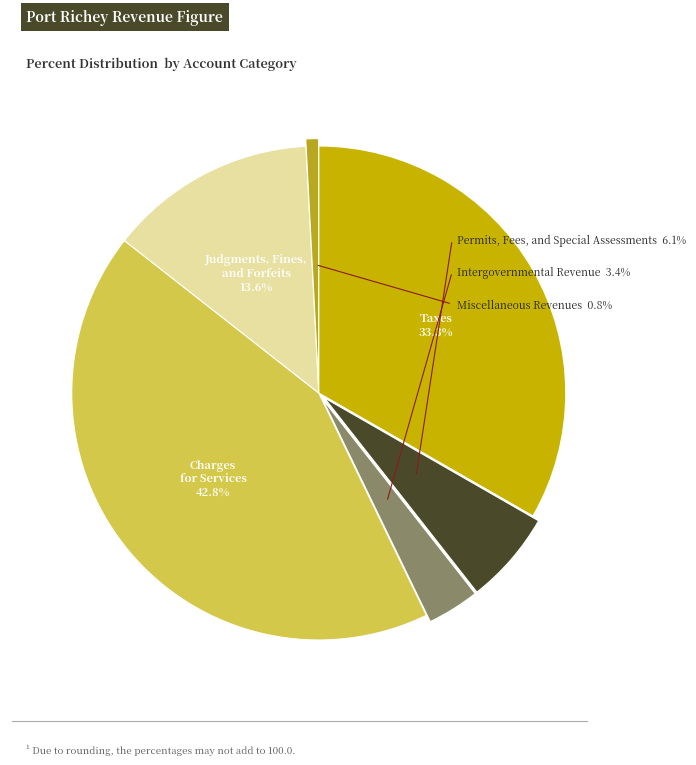

Which slice is the smallest?

Miscellaneous Revenues